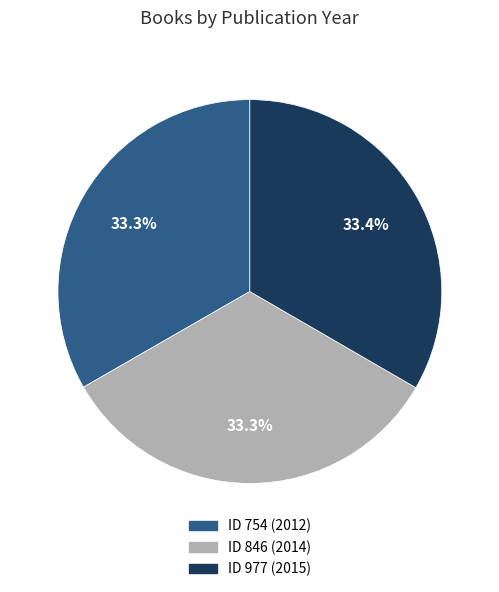

Does any single category account for the majority?

No